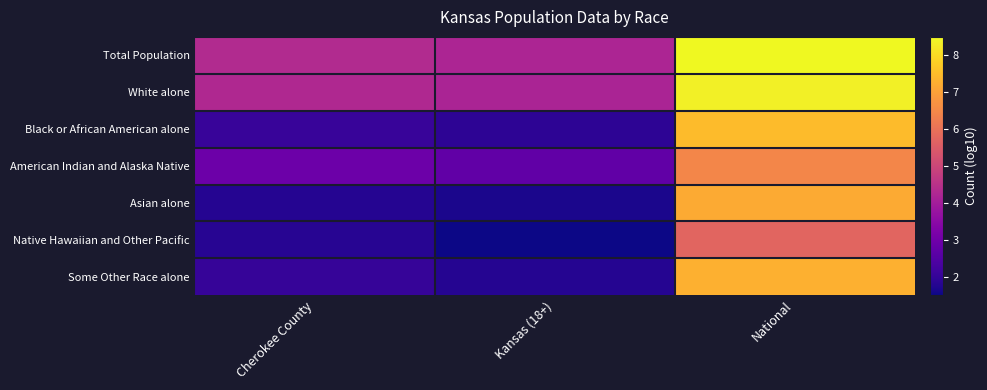

Reading right to left, what are all the values shown in this chart?

Total Population: National=8.5	Kansas (18+)=4.2	Cherokee County=4.3
White alone: National=8.3	Kansas (18+)=4.2	Cherokee County=4.3
Black or African American alone: National=7.5	Kansas (18+)=1.9	Cherokee County=2.1
American Indian and Alaska Native: National=6.5	Kansas (18+)=2.8	Cherokee County=2.9
Asian alone: National=7.2	Kansas (18+)=1.7	Cherokee County=1.8
Native Hawaiian and Other Pacific: National=5.7	Kansas (18+)=1.5	Cherokee County=1.8
Some Other Race alone: National=7.3	Kansas (18+)=1.8	Cherokee County=2.1